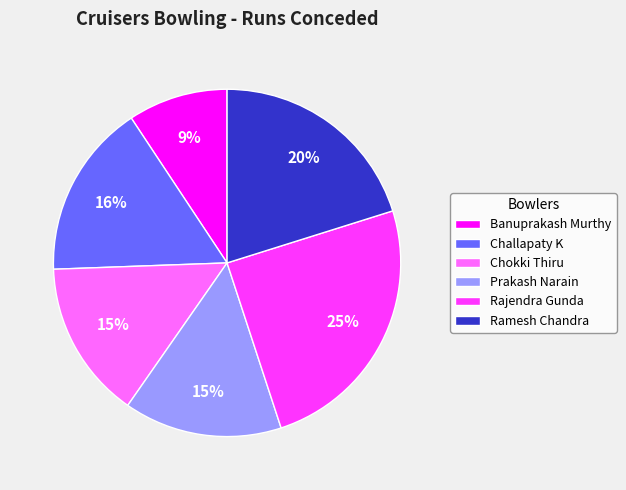

What percentage is the Ramesh Chandra slice, to the nearest percent?

20%